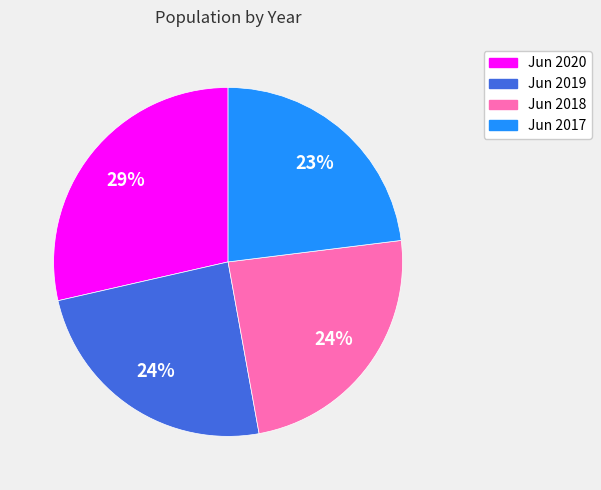

To the nearest percent, what is the average slice percentage?

25%